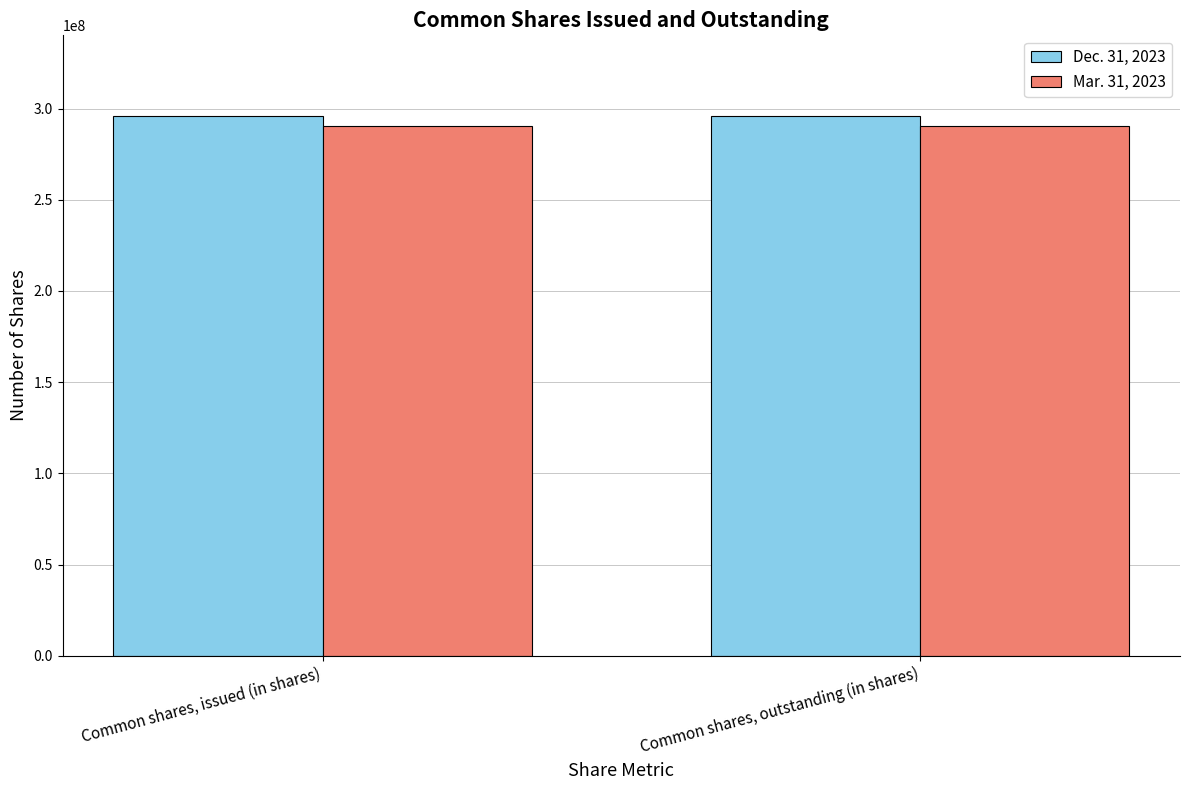

What is the difference between the highest and lowest values at Common shares, outstanding (in shares)?

5366369